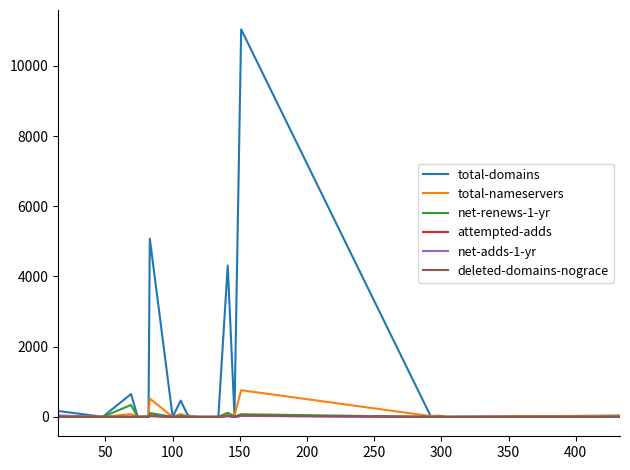

Which series has the widest spread of values?

total-domains